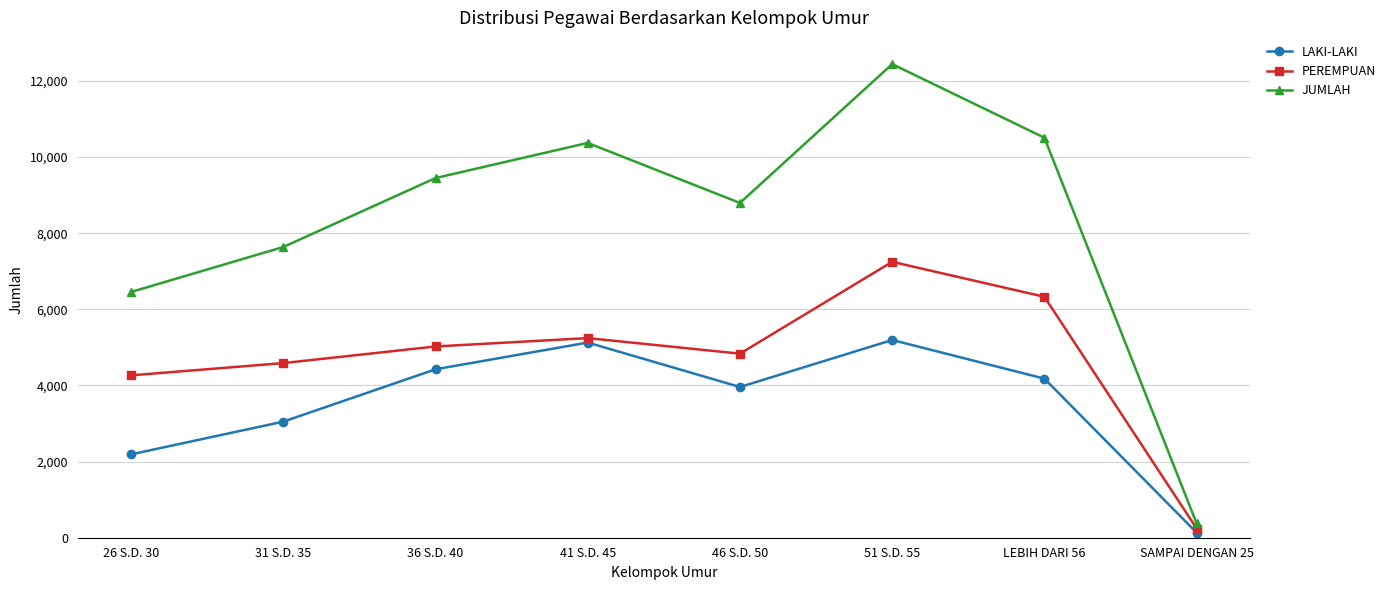

What is the total value across all series at SAMPAI DENGAN 25?

750